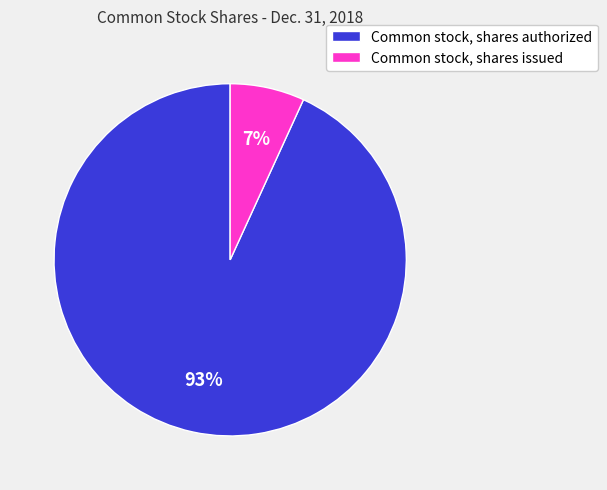

How many slices are in this pie chart?

2